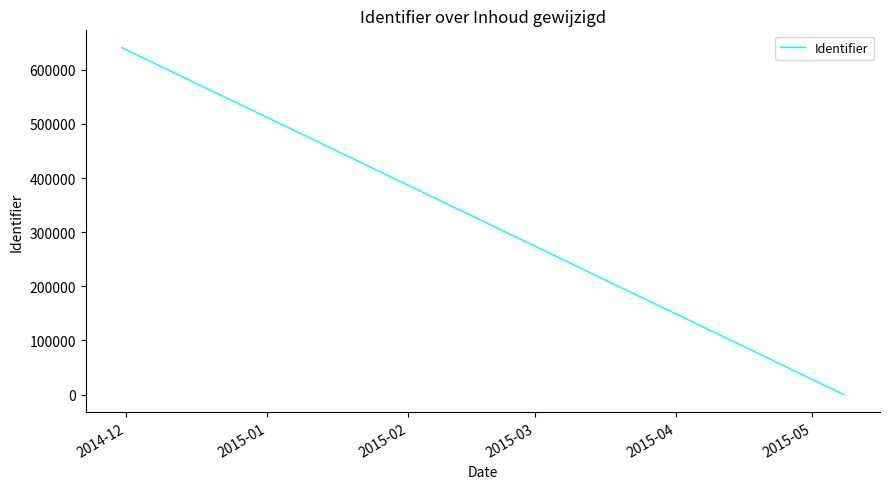

How many categories are shown in the chart?

4